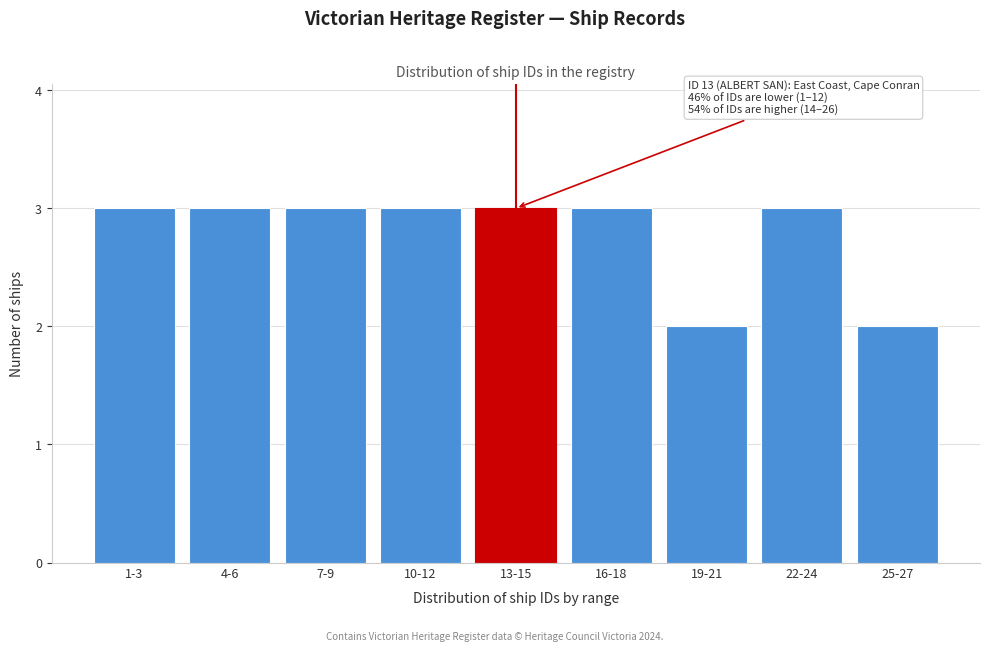

Reading left to right, list all the values displayed in this chart.

1-3=3	4-6=3	7-9=3	10-12=3	13-15=3	16-18=3	19-21=2	22-24=3	25-27=2